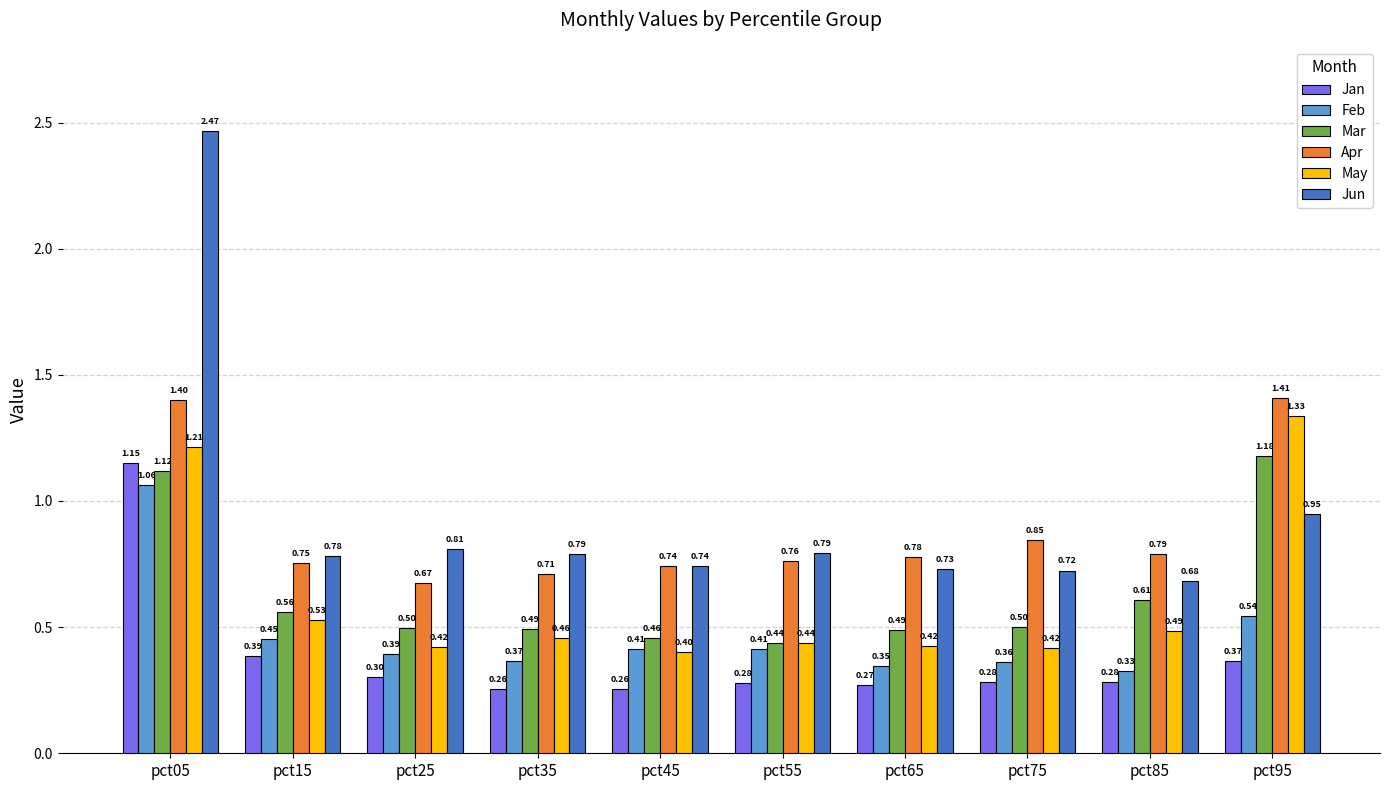

List the series in order of their peak value, lowest first.

Feb, Jan, Mar, May, Apr, Jun